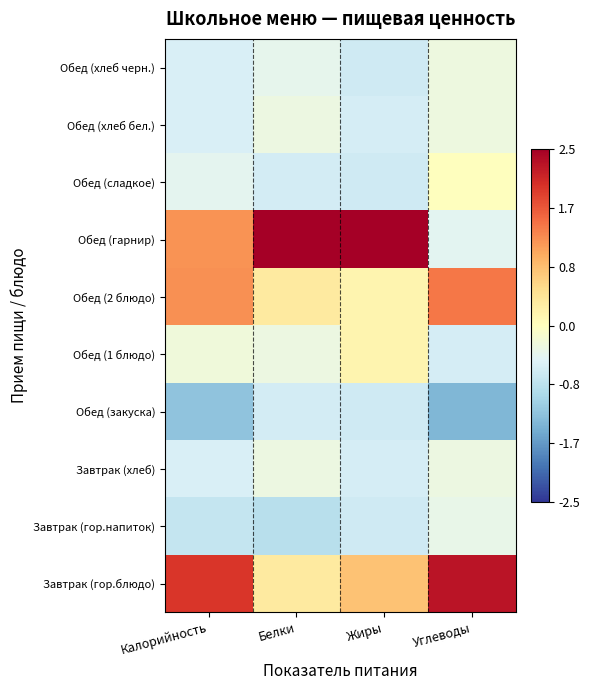

At which category is the sum across all series the highest?

Жиры